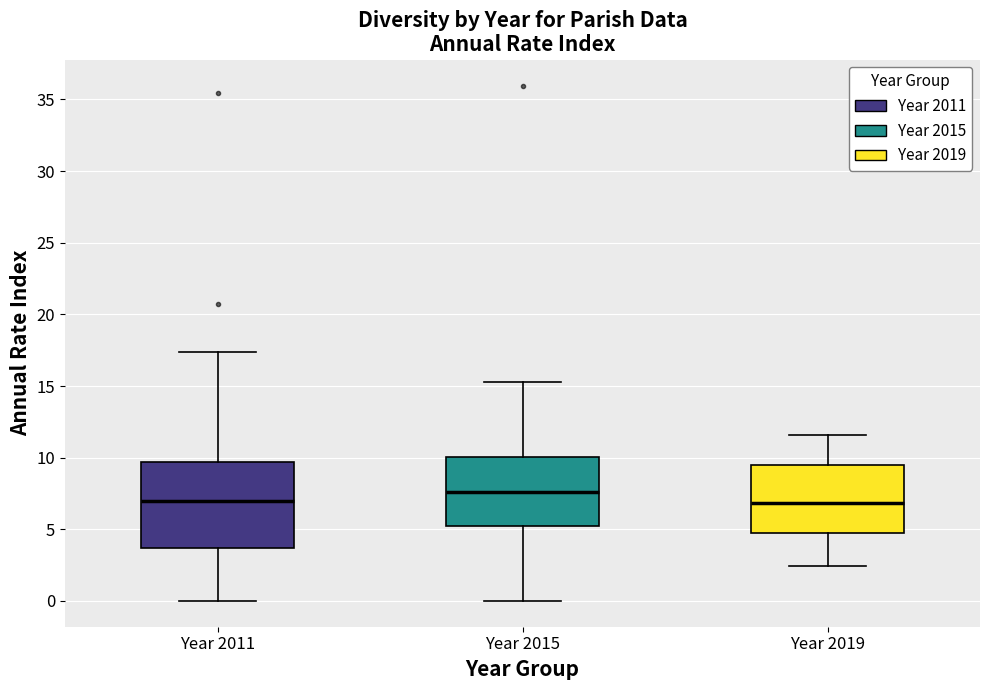

Where does the upper whisker of the box for Year 2019 end on the y-axis? The values are not printed on the chart, so give them approximately, as read against the axis.

11.5